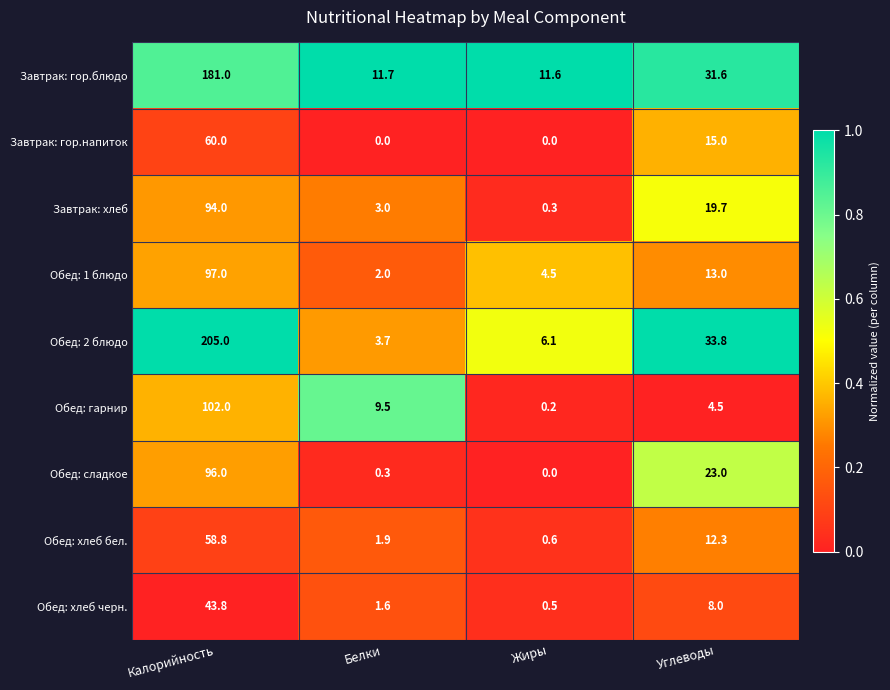

Count the number of data series in this chart.

9